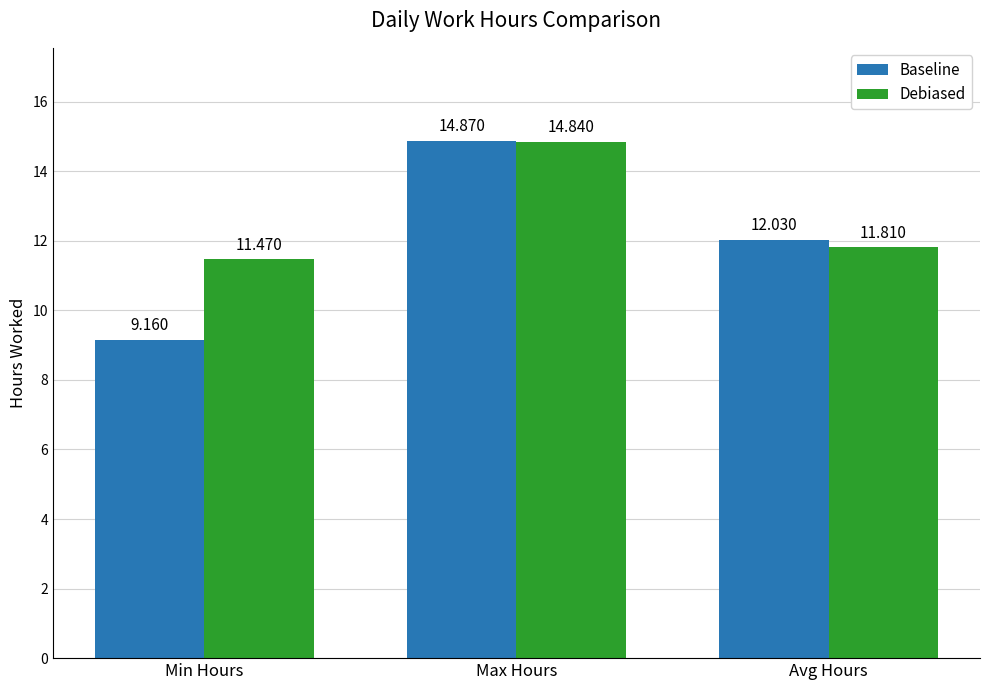

The Baseline series shows 6.8 at Max Hours. True or false?

False